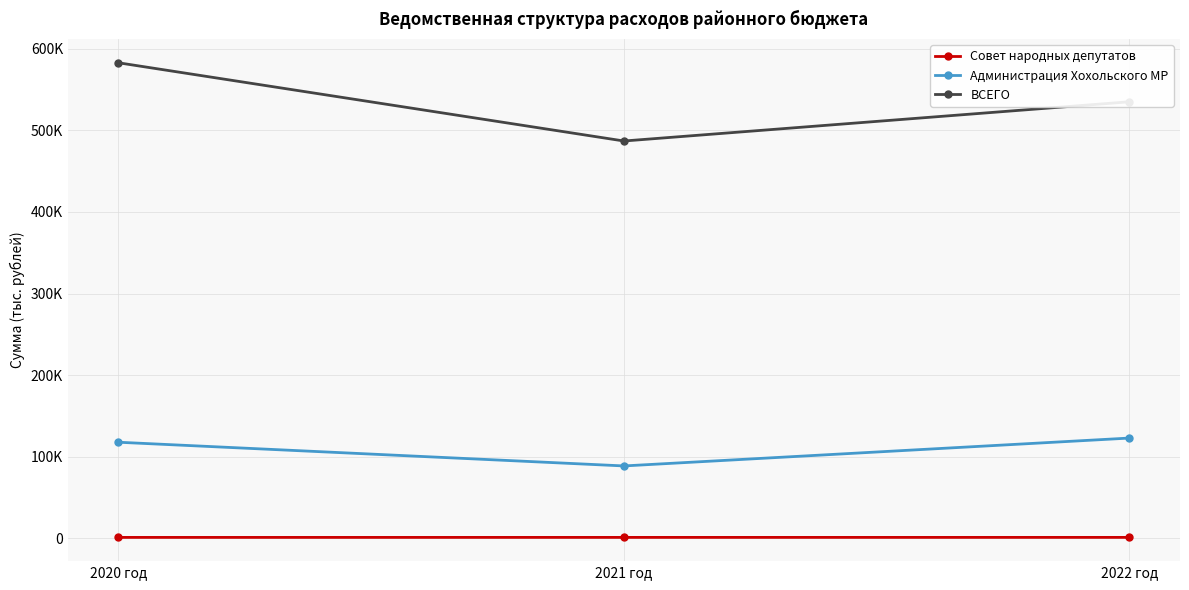

Is this an area chart (filled region under the line)?

No